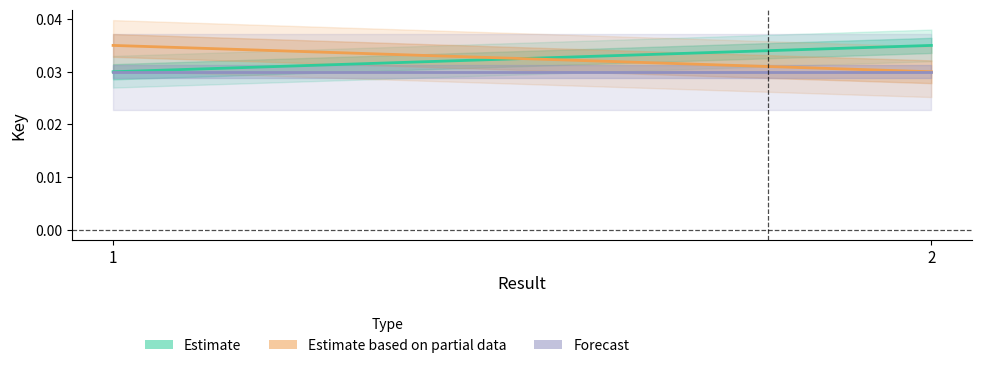

What are all the series names shown in the legend?

Estimate, Estimate based on partial data, Forecast